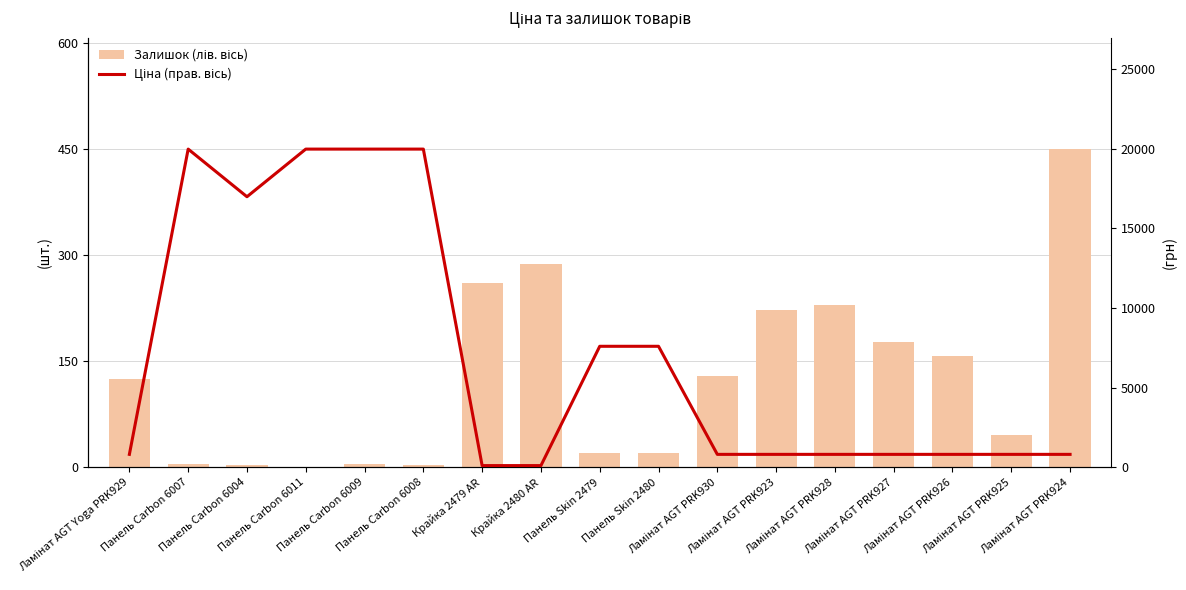

Reading left to right, transcribe all the data shown in this chart.

Залишок (лів. вісь): Ламінат AGT Yoga PRK929=125.0	Панель Carbon 6007=5.0	Панель Carbon 6004=4.0	Панель Carbon 6011=1.0	Панель Carbon 6009=5.0	Панель Carbon 6008=3.0	Крайка 2479 AR=260.0	Крайка 2480 AR=288.0	Панель Skin 2479=20.0	Панель Skin 2480=21.0	Ламінат AGT PRK930=129.0	Ламінат AGT PRK923=223.0	Ламінат AGT PRK928=229.0	Ламінат AGT PRK927=178.0	Ламінат AGT PRK926=158.0	Ламінат AGT PRK925=46.0	Ламінат AGT PRK924=450.0
Ціна (прав. вісь): Ламінат AGT Yoga PRK929=818.5	Панель Carbon 6007=19964.2	Панель Carbon 6004=16976.3	Панель Carbon 6011=19964.2	Панель Carbon 6009=19964.2	Панель Carbon 6008=19964.2	Крайка 2479 AR=114.1	Крайка 2480 AR=114.1	Панель Skin 2479=7596.5	Панель Skin 2480=7596.5	Ламінат AGT PRK930=818.5	Ламінат AGT PRK923=818.5	Ламінат AGT PRK928=818.5	Ламінат AGT PRK927=818.5	Ламінат AGT PRK926=818.5	Ламінат AGT PRK925=818.5	Ламінат AGT PRK924=818.5